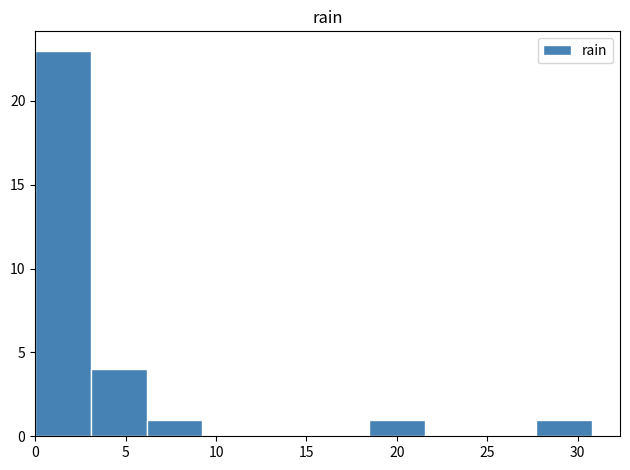

Reading left to right, list every bar in this chart as the range it spans on the x-axis followed by its height. Neither the bar edges nor the heights are printed on the chart, so give them approximately, as read against the axes.

0.0 to 3.0: 23
3.0 to 6.0: 4
6.0 to 9.0: 1
9.0 to 12.5: 0
12.5 to 15.5: 0
15.5 to 18.5: 0
18.5 to 21.5: 1
21.5 to 24.5: 0
24.5 to 27.5: 0
27.5 to 31.0: 1